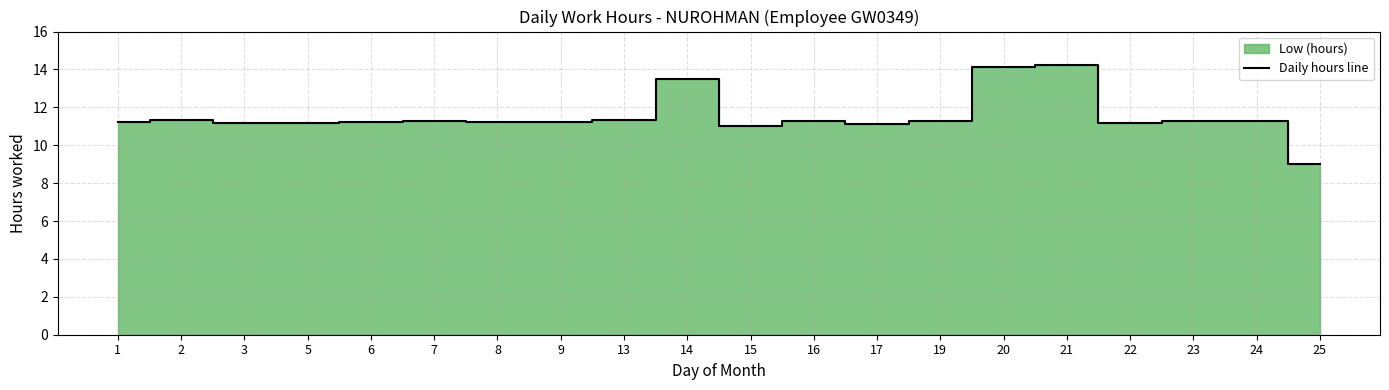

At which category does the chart reach its peak across all series?

21